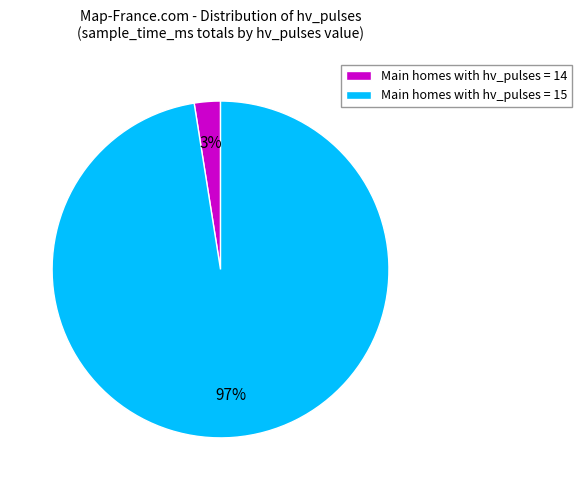

Between Main homes with hv_pulses = 15 and Main homes with hv_pulses = 14, which is larger?

Main homes with hv_pulses = 15